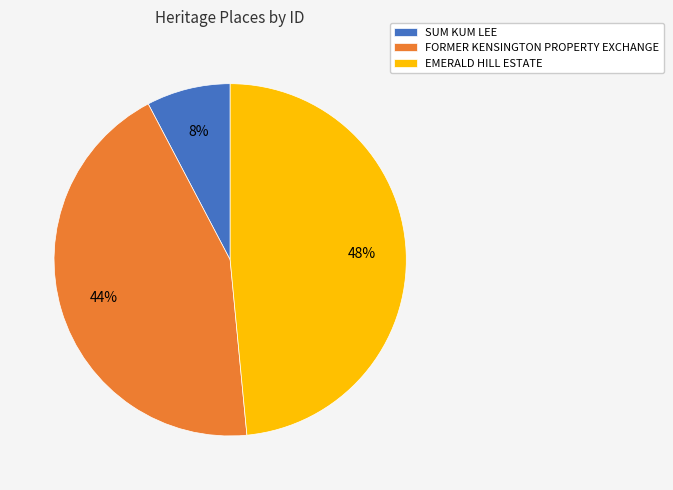

True or false: FORMER KENSINGTON PROPERTY EXCHANGE accounts for 32% of the total.

False